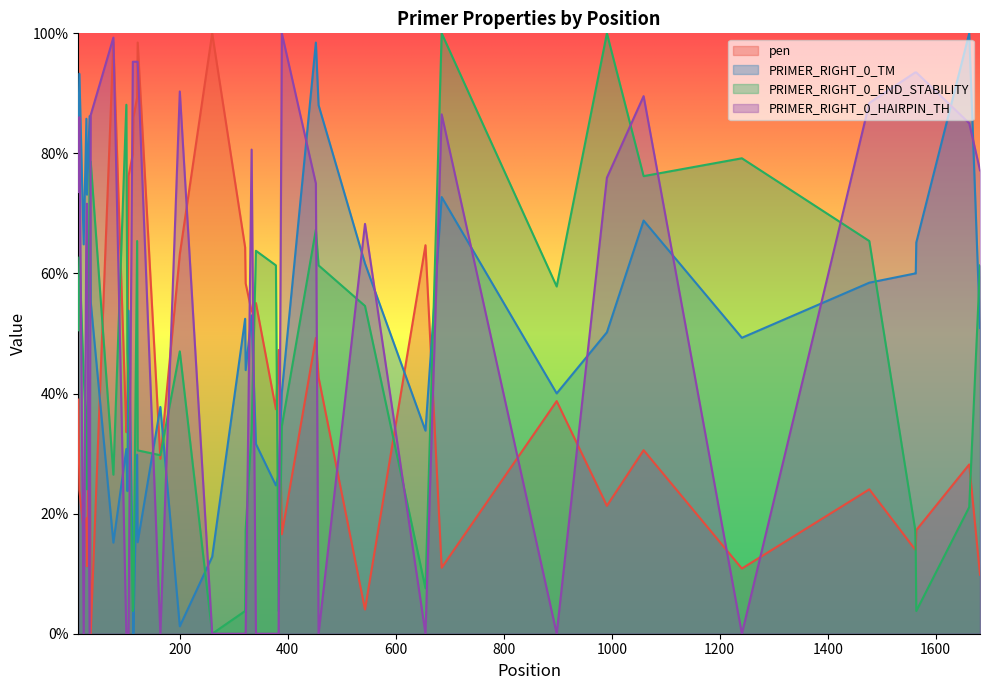

What is the maximum value for PRIMER_RIGHT_0_END_STABILITY?

100.0